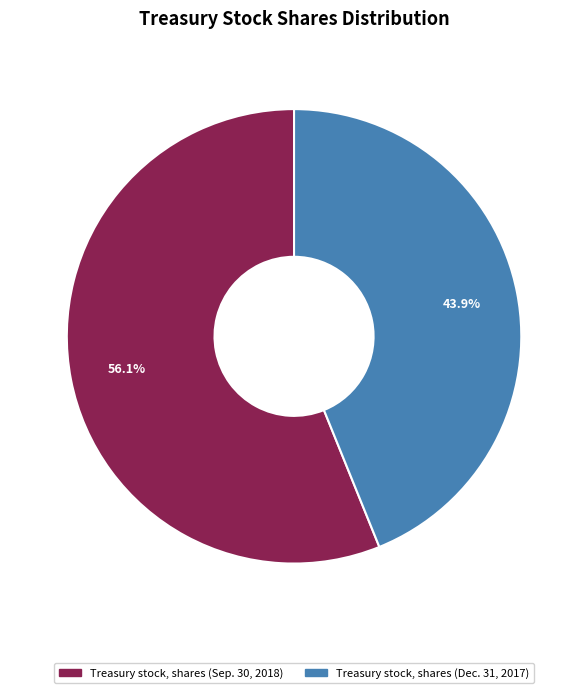

To the nearest percent, what is the difference between the largest and smallest slice percentages?

12%